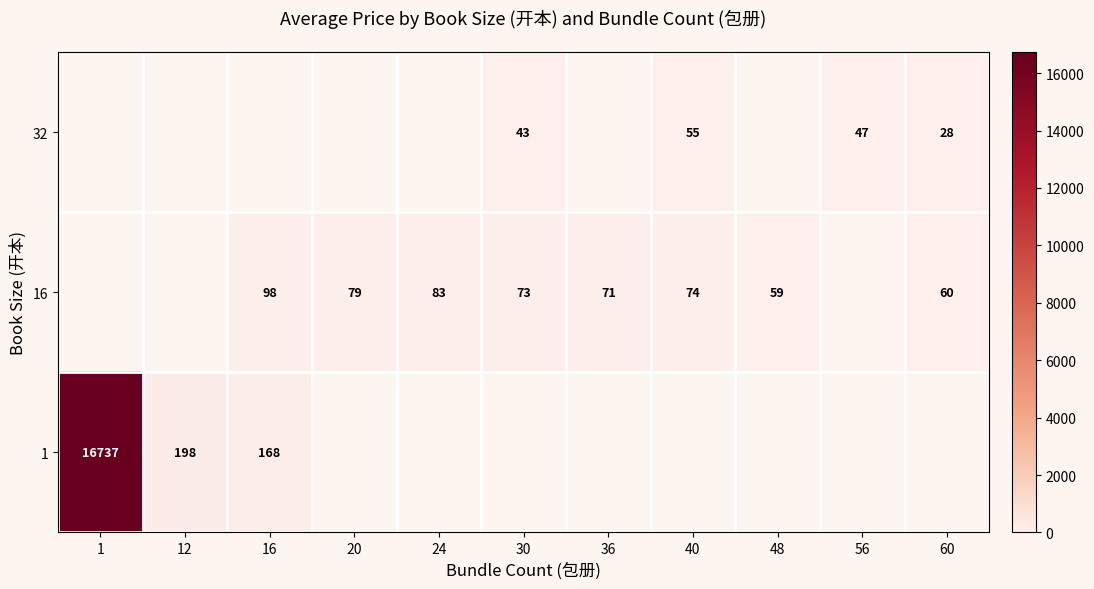

Is the value of 16 at 30 greater than the value of 32 at 40?

Yes